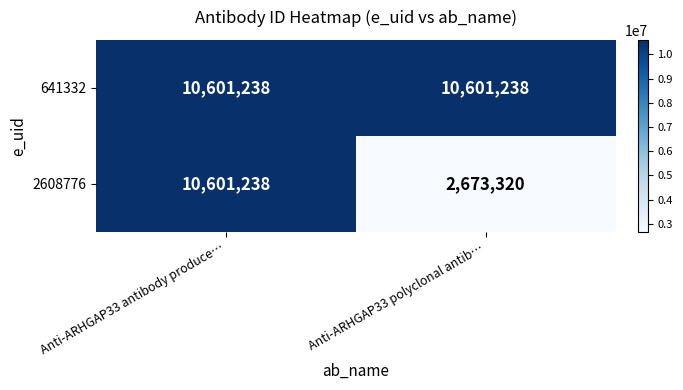

Which series changed the most between Anti-ARHGAP33 antibody produce… and Anti-ARHGAP33 polyclonal antib…?

2608776